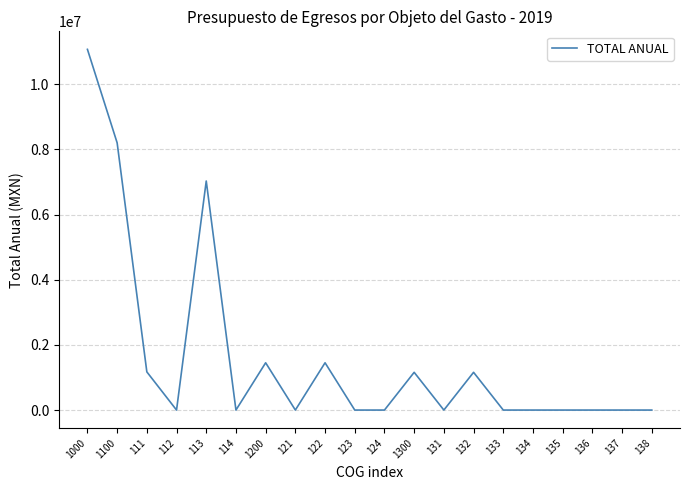

What is the sum of the values at 132 and 121?

1158000